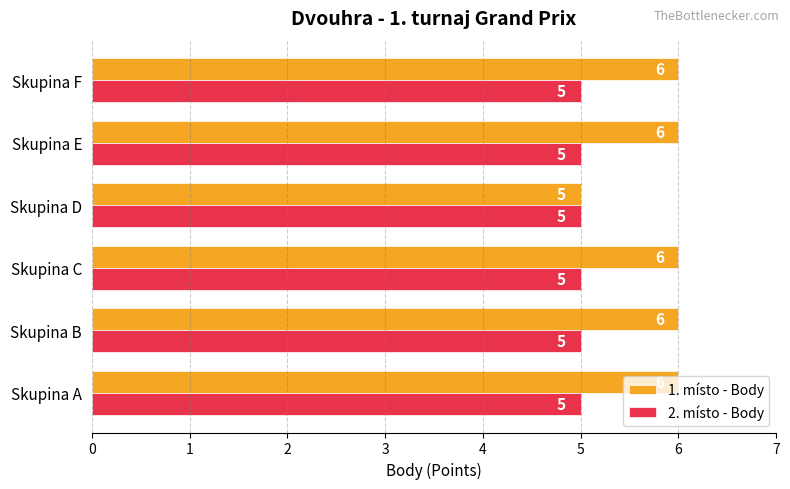

Rank the series by their maximum value, from lowest to highest.

2. místo - Body, 1. místo - Body